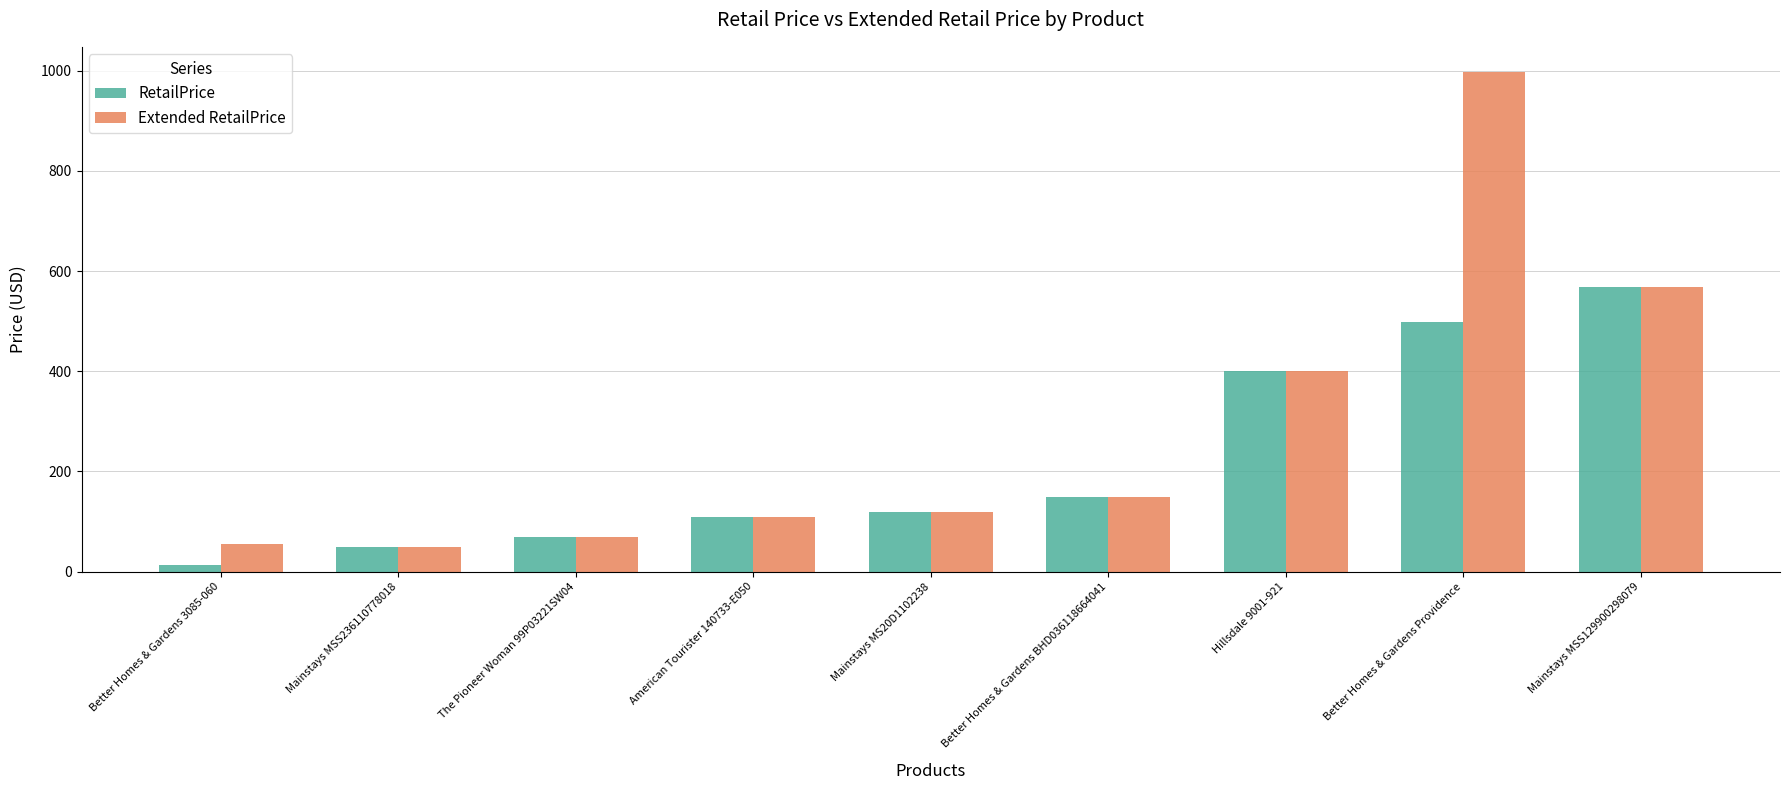

The Extended RetailPrice series shows 23.6 at Better Homes & Gardens 3085-060. True or false?

False